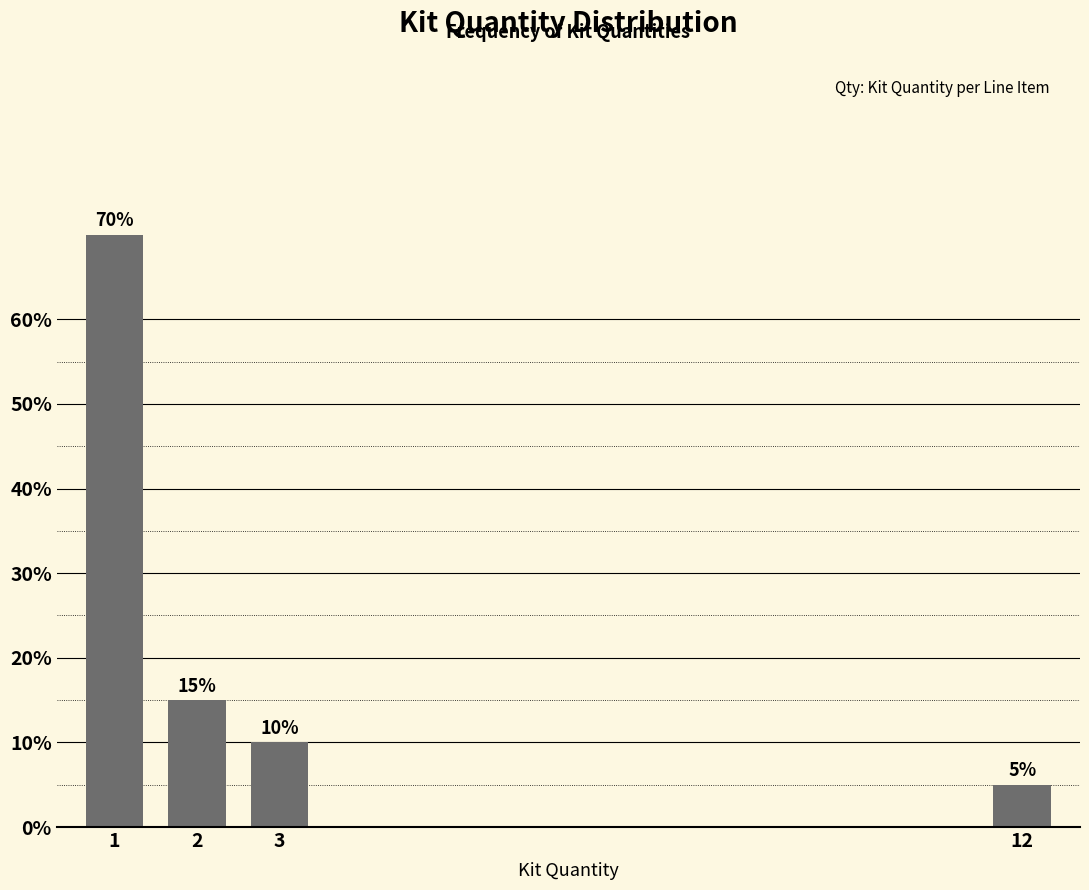

Reading right to left, extract all data points from this chart.

5	10	15	70